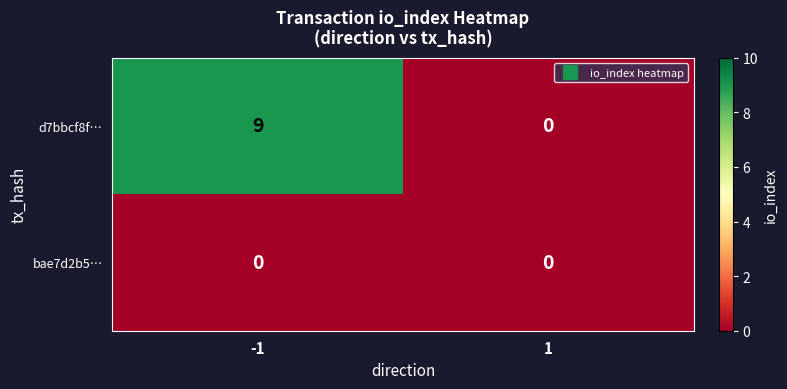

Which series has the largest total across all categories?

d7bbcf8f…